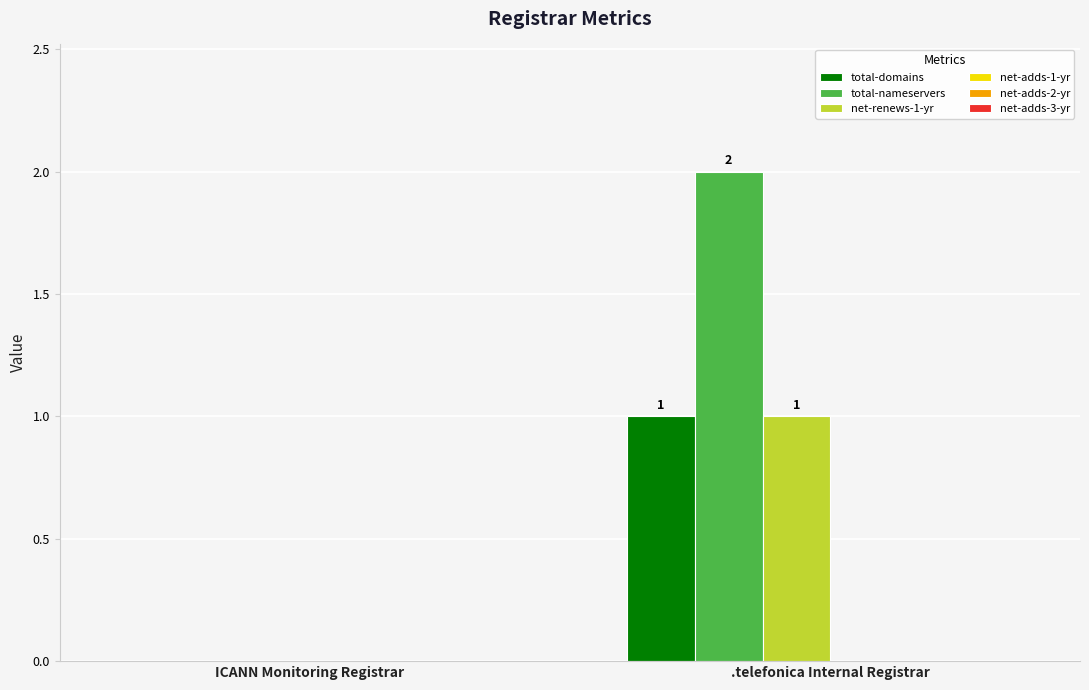

True or false: net-renews-1-yr has a value of 1 at .telefonica Internal Registrar.

True